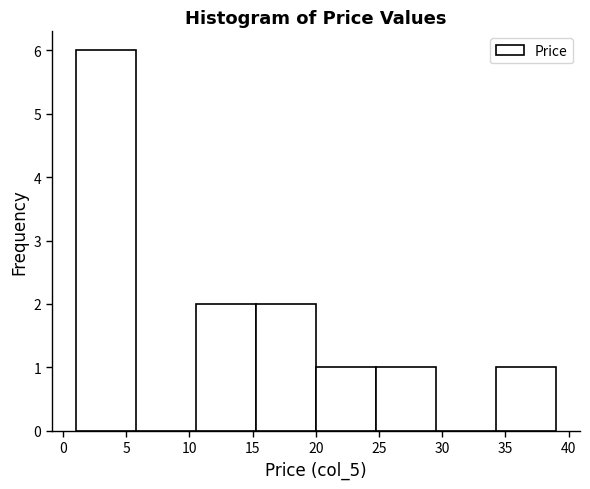

Reading left to right, list every bar in this chart as the range it spans on the x-axis followed by its height. Neither the bar edges nor the heights are printed on the chart, so give them approximately, as read against the axes.

1.00 to 5.75: 6
5.75 to 10.50: 0
10.50 to 15.25: 2
15.25 to 20.00: 2
20.00 to 24.75: 1
24.75 to 29.50: 1
29.50 to 34.25: 0
34.25 to 39.00: 1